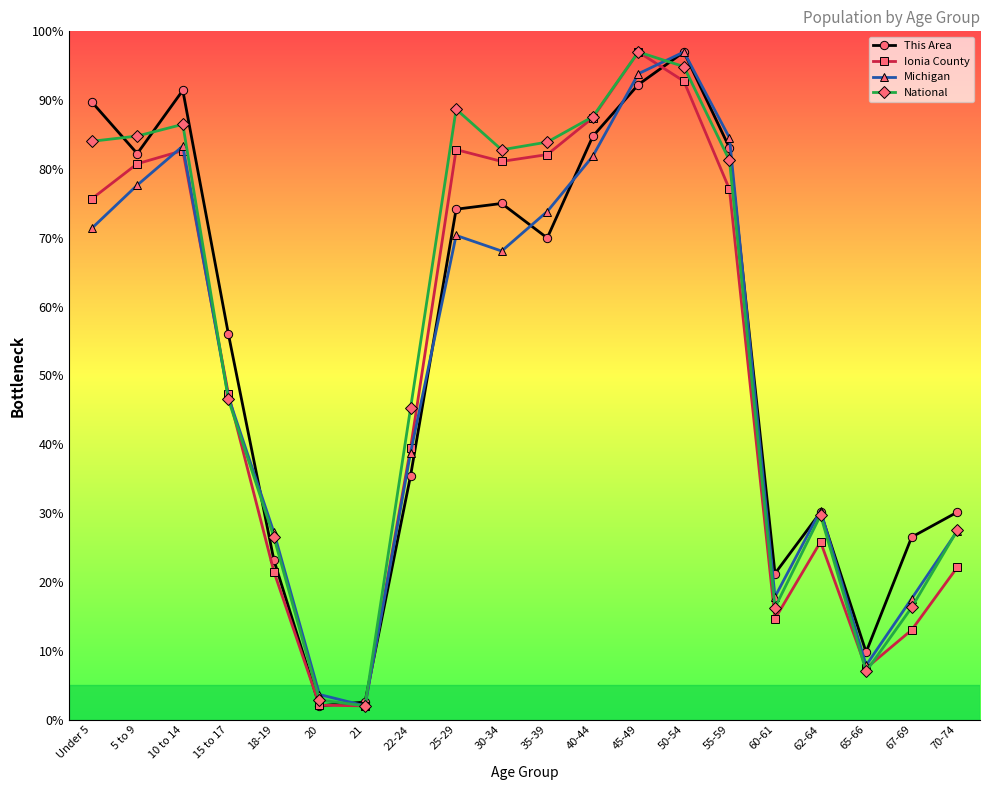

What is the spread (max minus min) of values at 18-19?

5.7